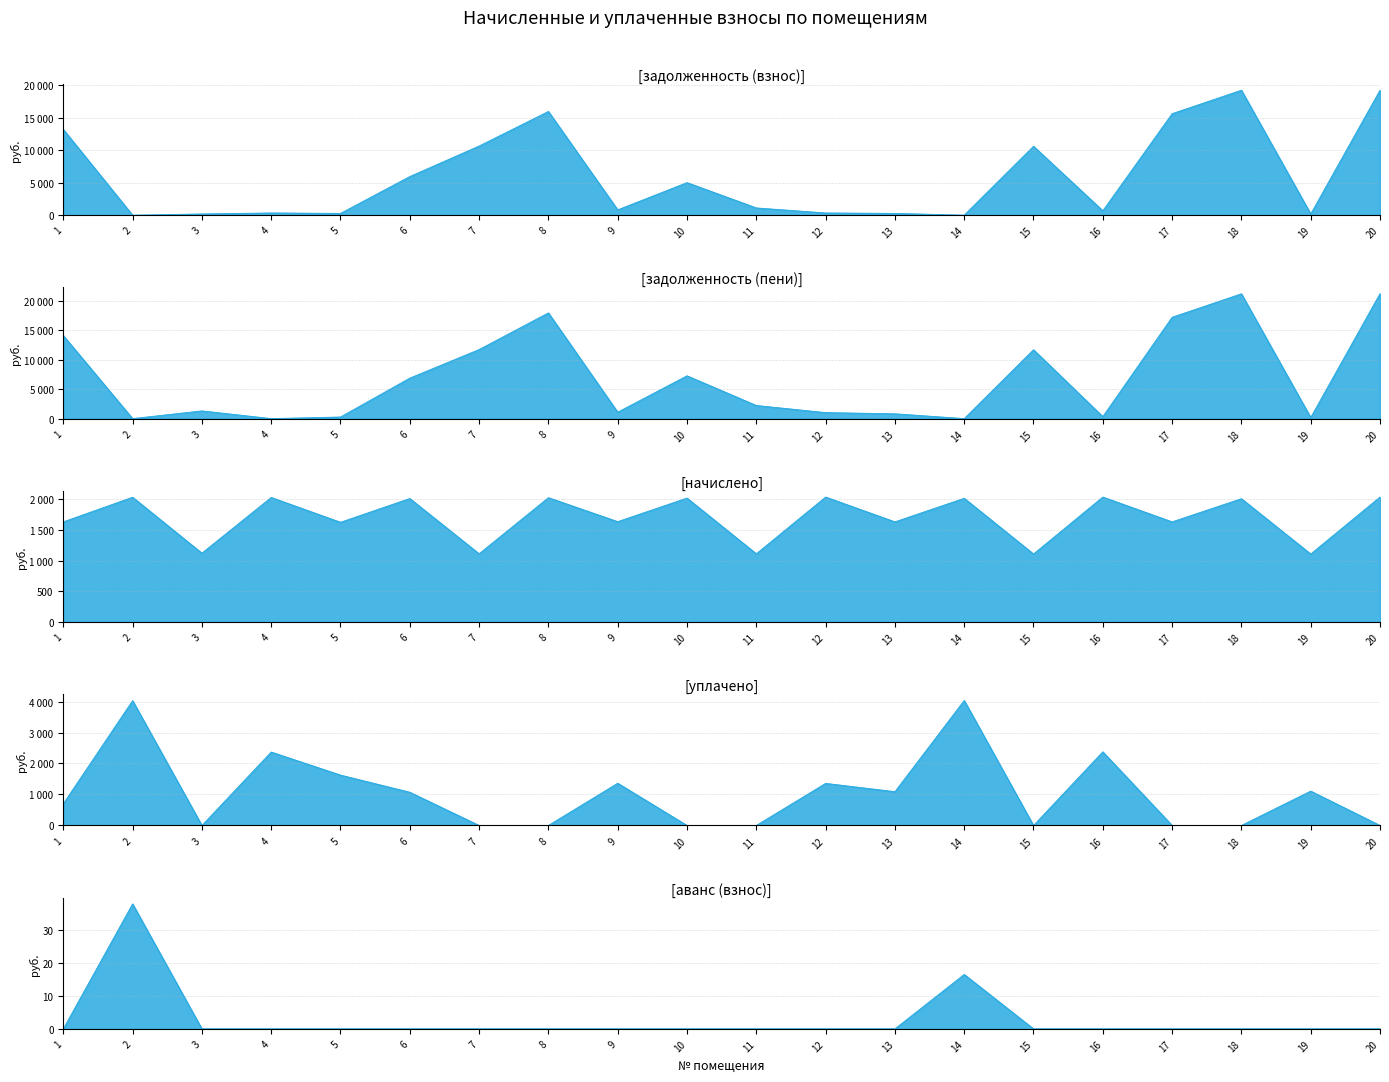

What is the sum of all задолженность (пени) values?

136592.5